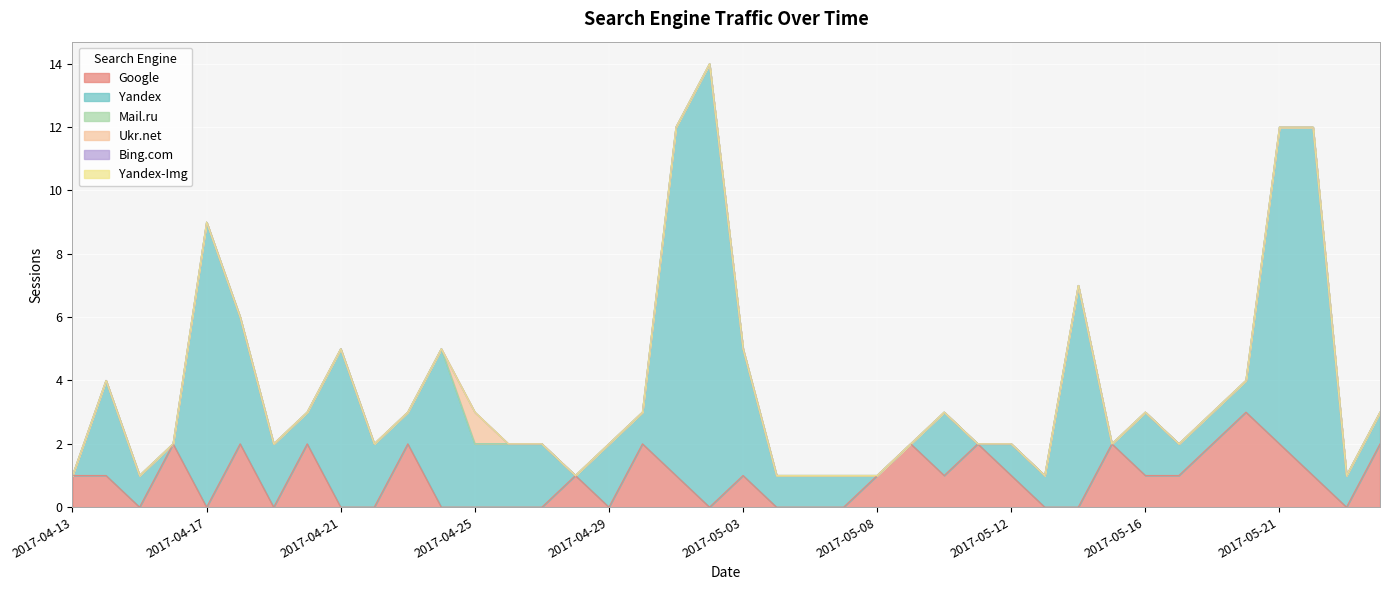

At which category does the chart reach its minimum across all series?

2017-04-15